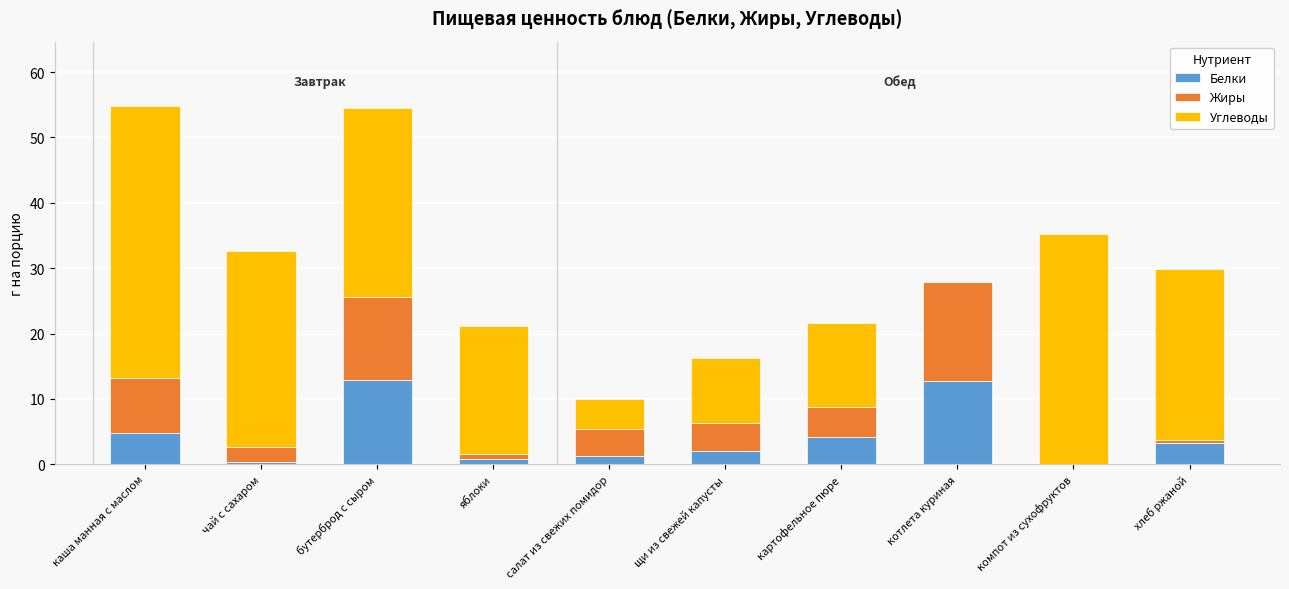

The Белки series shows 8.9 at компот из сухофруктов. True or false?

False